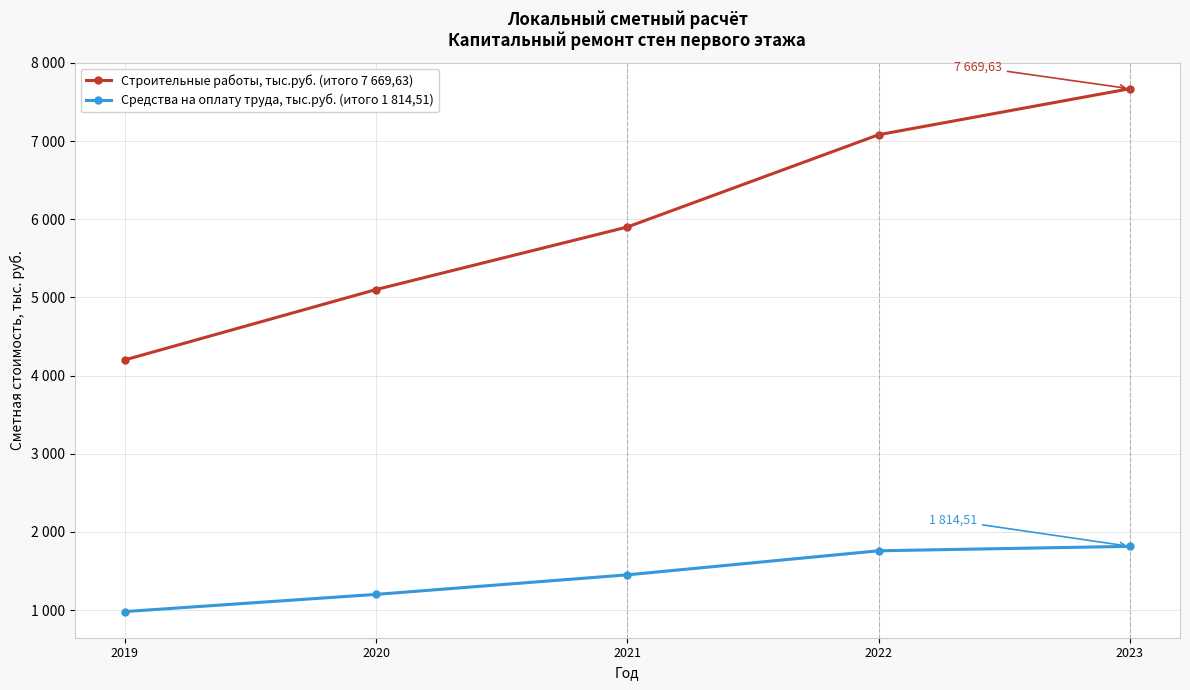

Does the chart have visible grid lines?

Yes